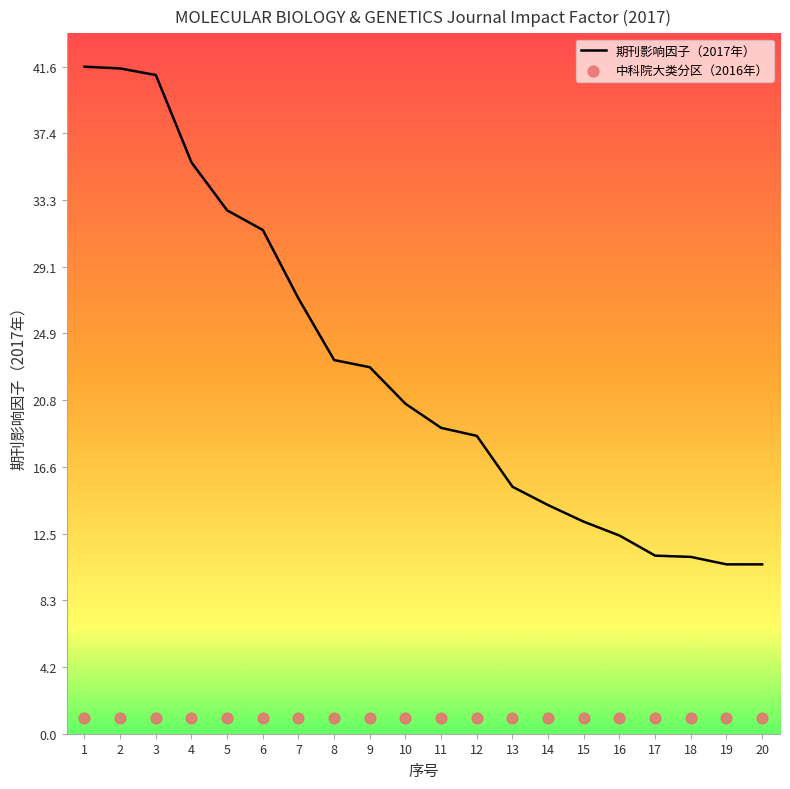

Which series has the widest spread of Y values?

期刊影响因子（2017年）